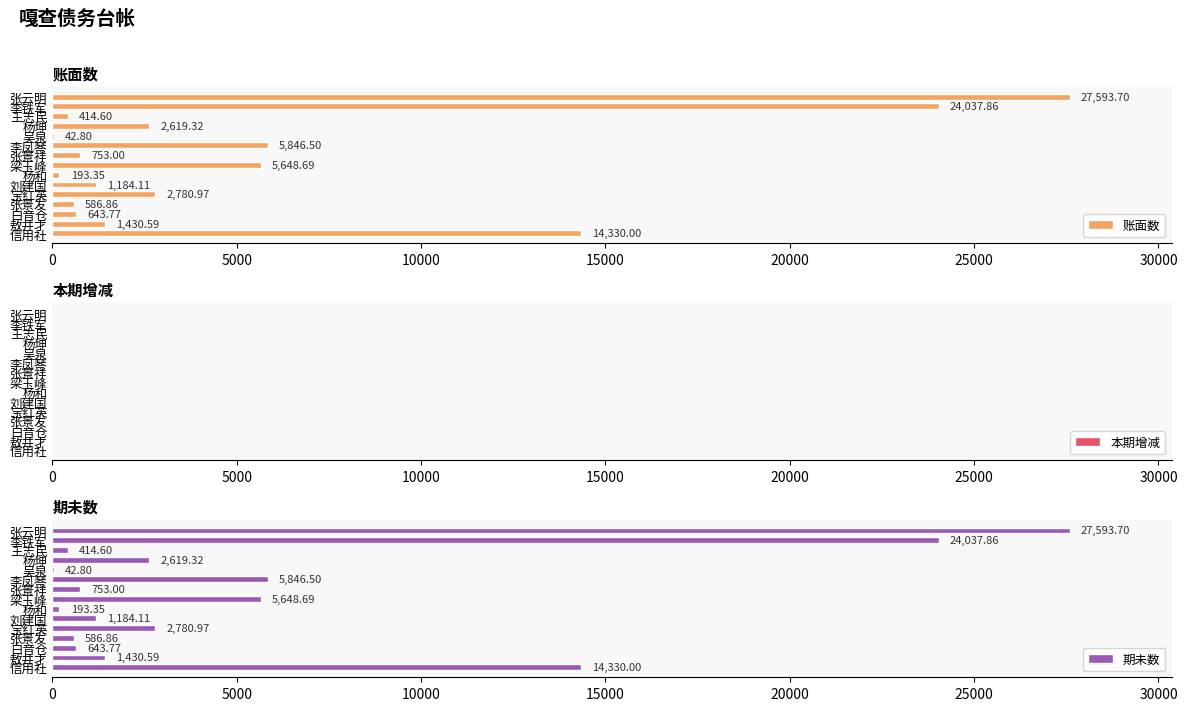

At which label is 账面数 closest to 13818?

信用社